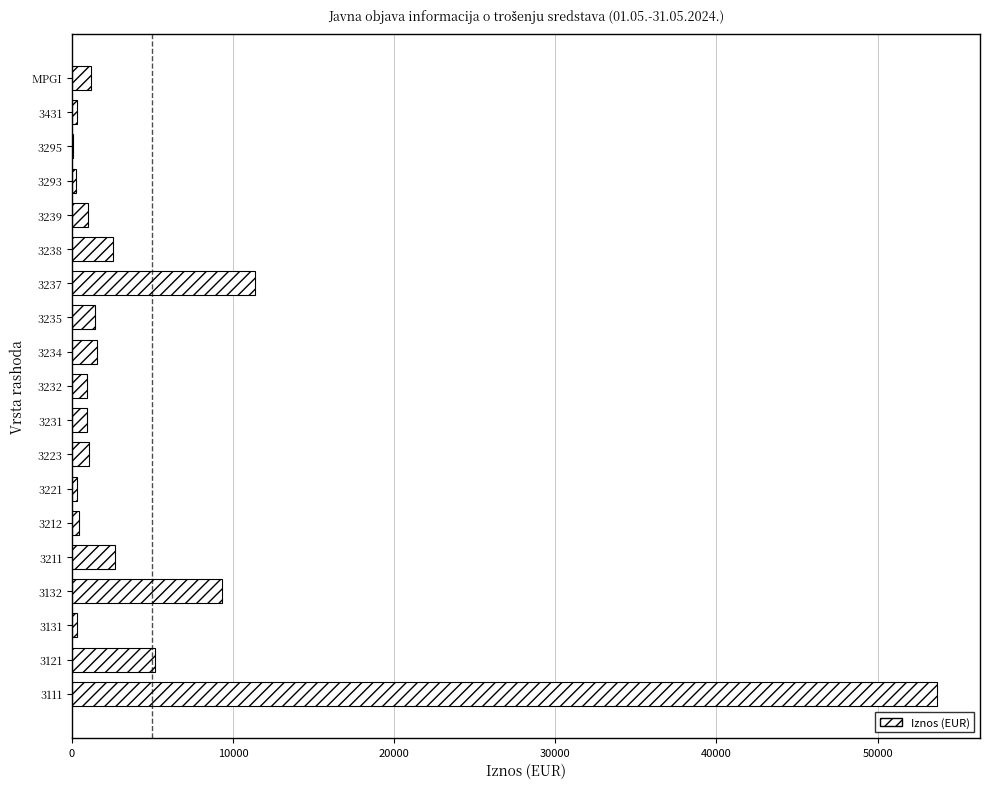

What is the sum of the values at 3234 and 3238?

4147.4